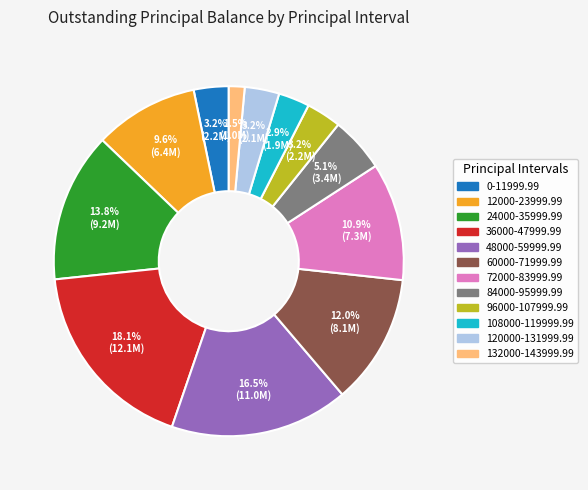

How many slices are in this pie chart?

12